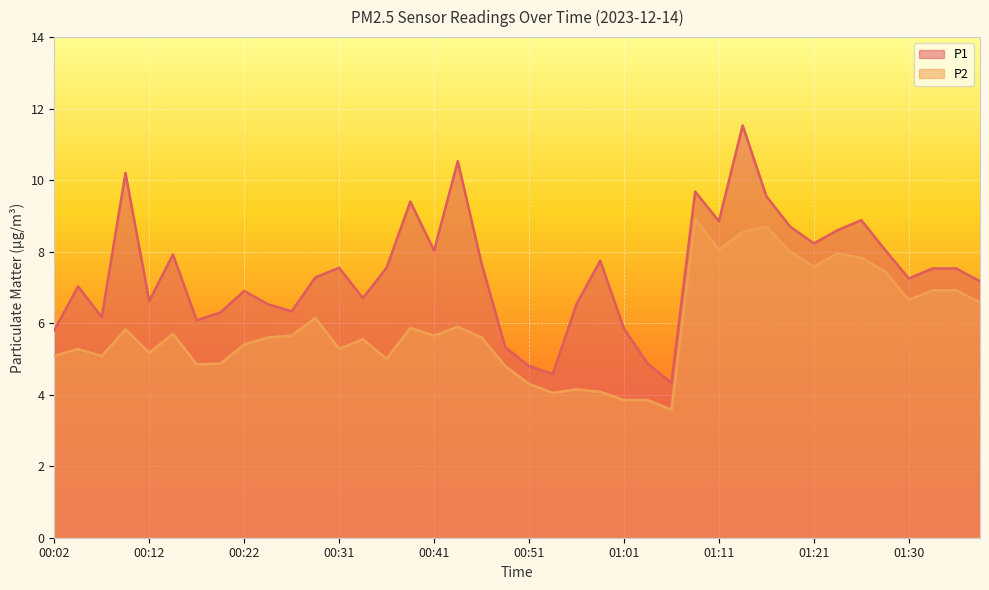

Count the number of categories in the chart.

40